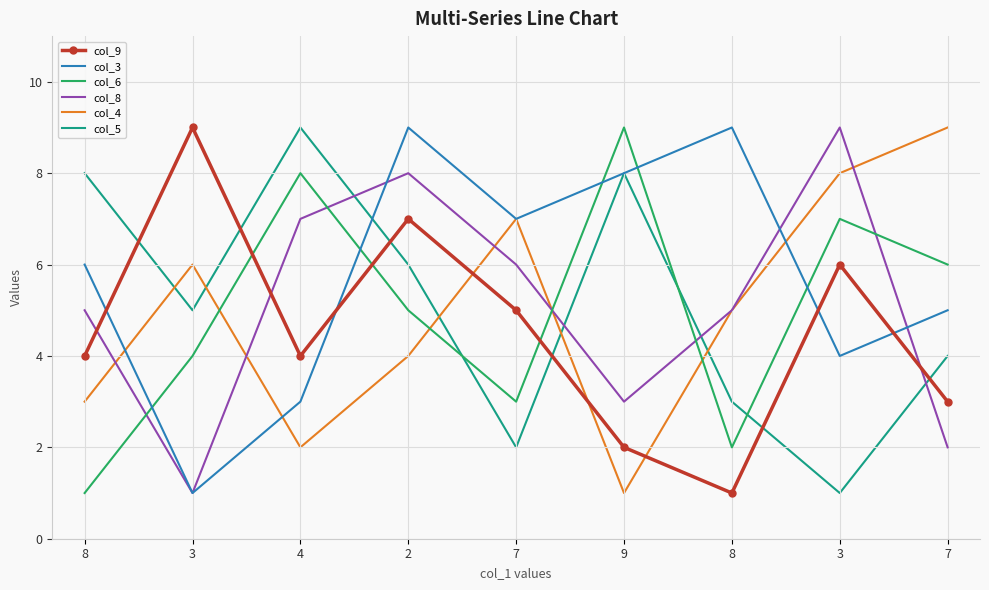

What are all the series names shown in the legend?

col_9, col_3, col_6, col_8, col_4, col_5